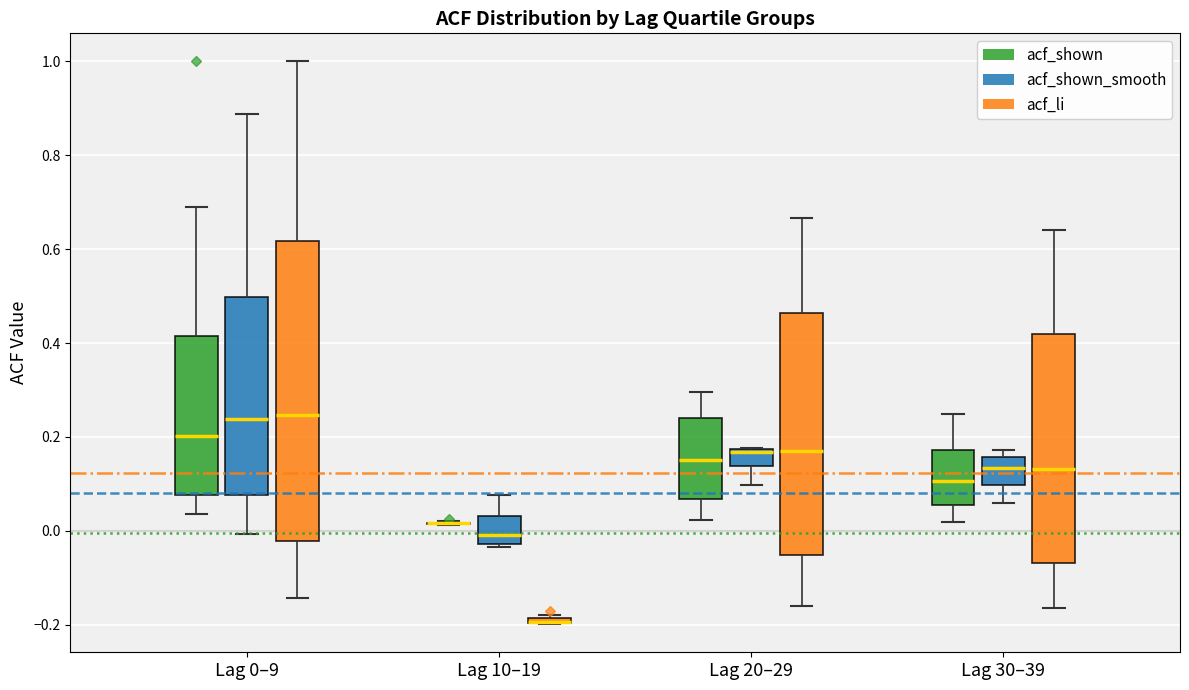

Which box is the tallest, from its lower edge to its upper edge?

Lag 0–9 (acf_li)